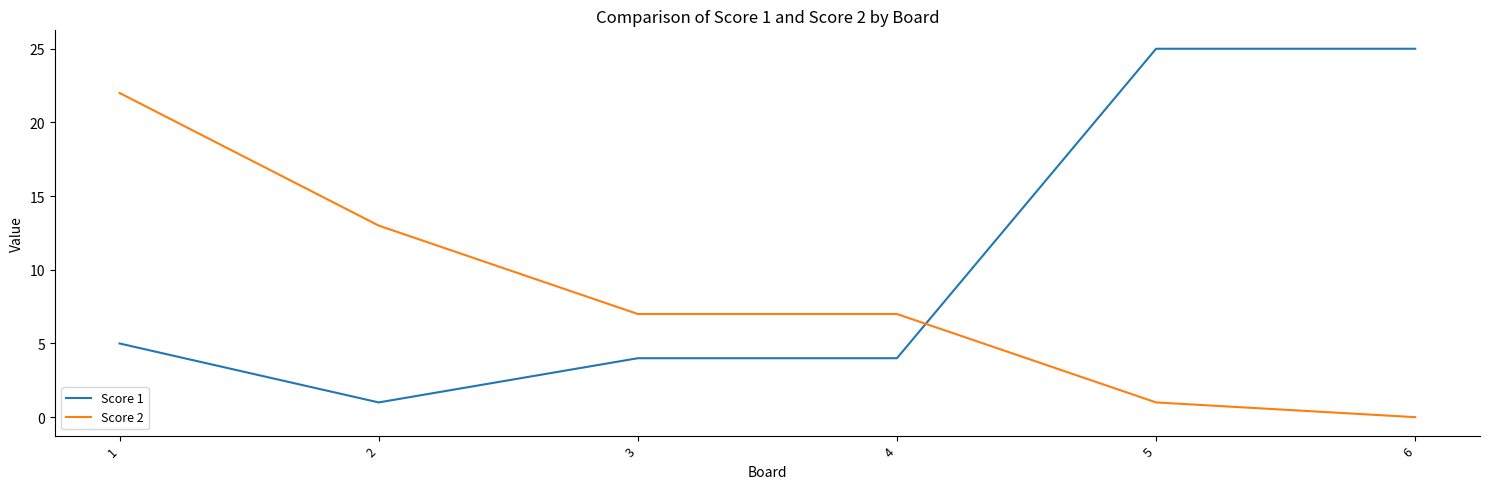

Rank the series by their average value, from lowest to highest.

Score 2, Score 1